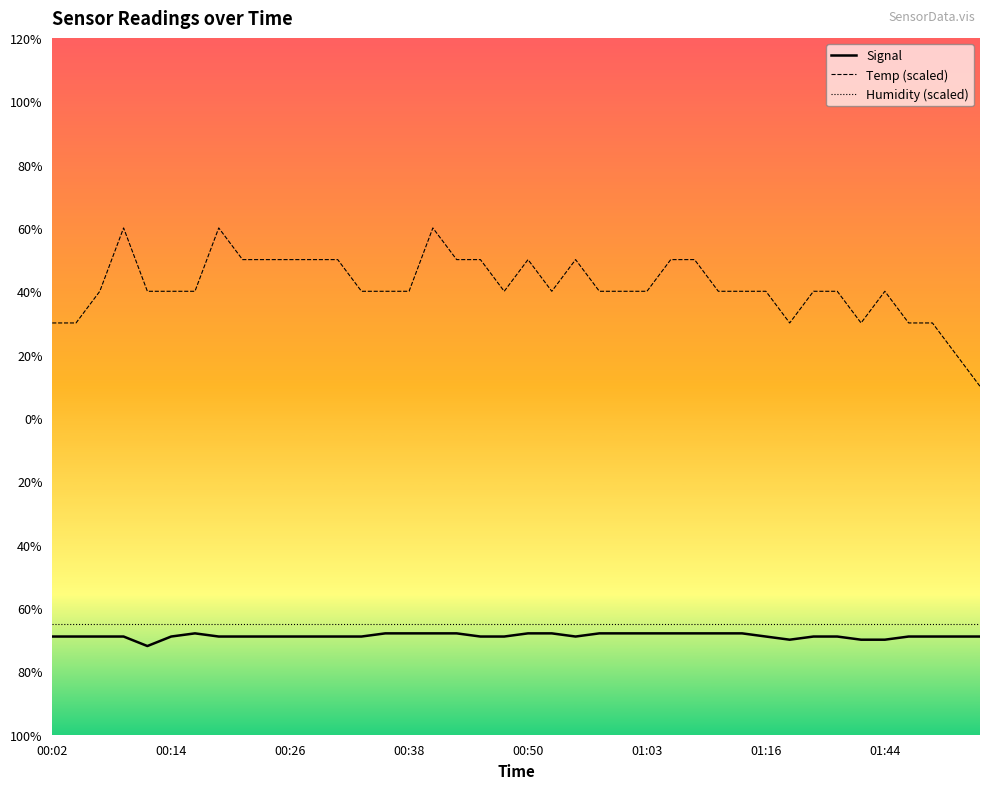

True or false: Signal and Temp (scaled) intersect in this chart.

False